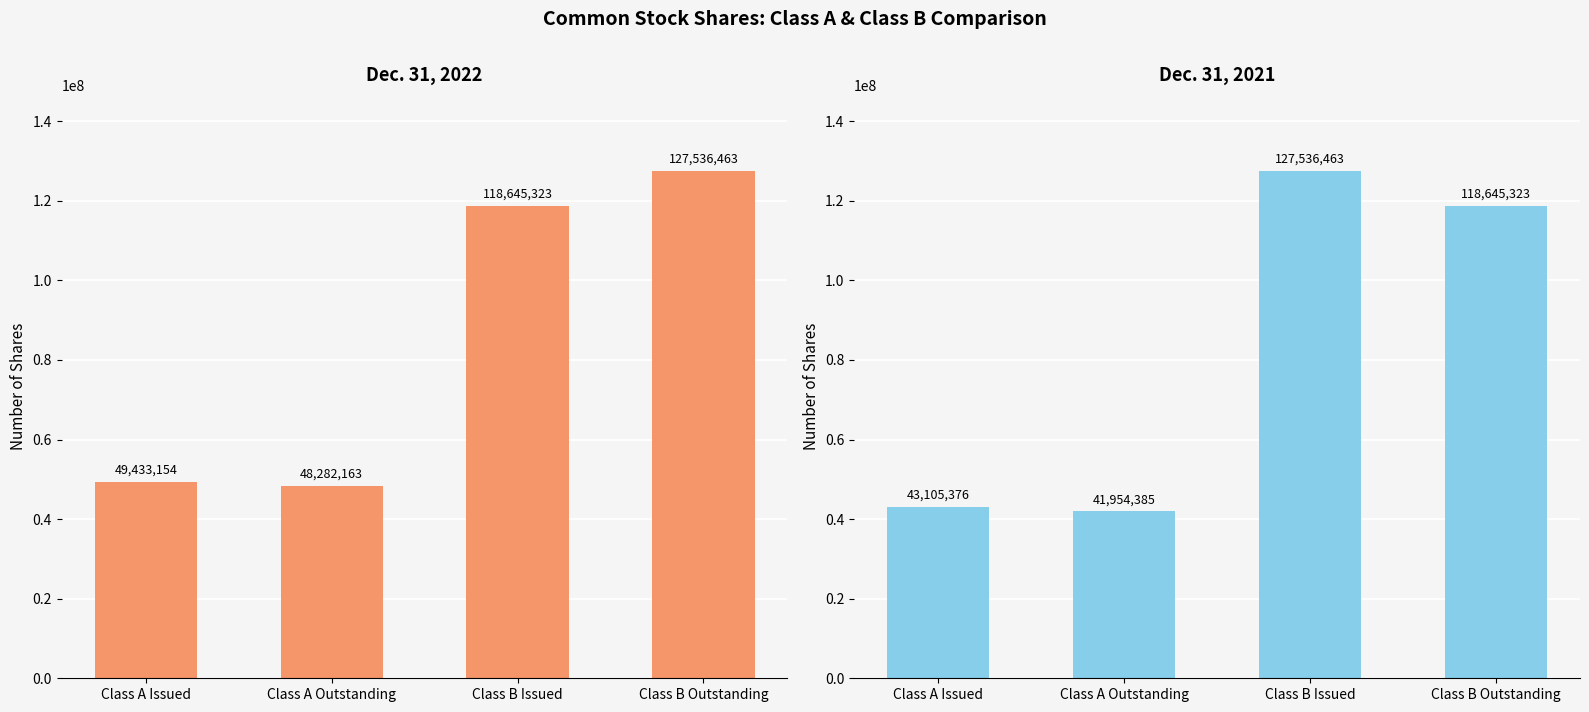

At which category is the sum across all series the highest?

Class B Issued